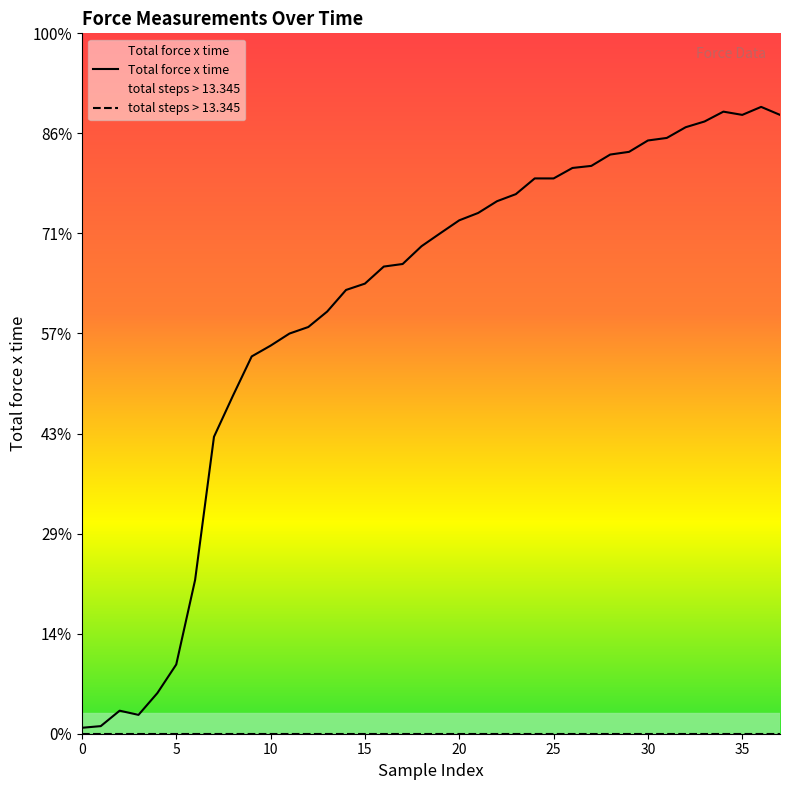

Does the chart display data point markers on the line(s)?

No